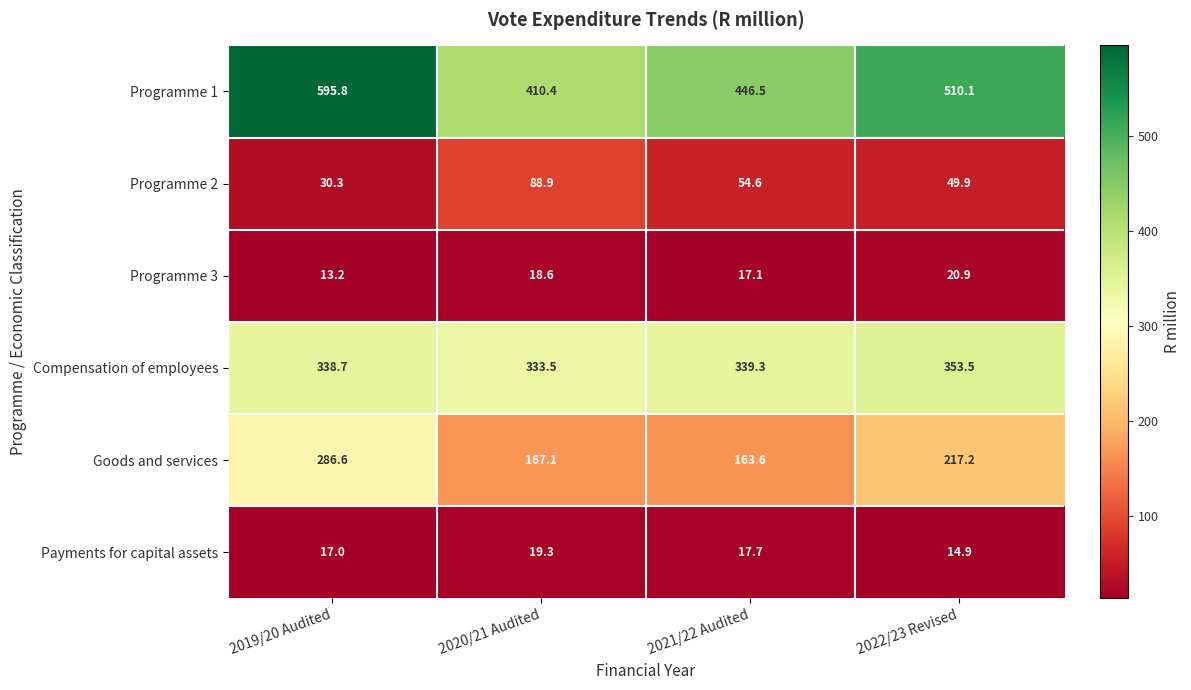

Read the Programme 3 value at 2022/23 Revised.

20.9